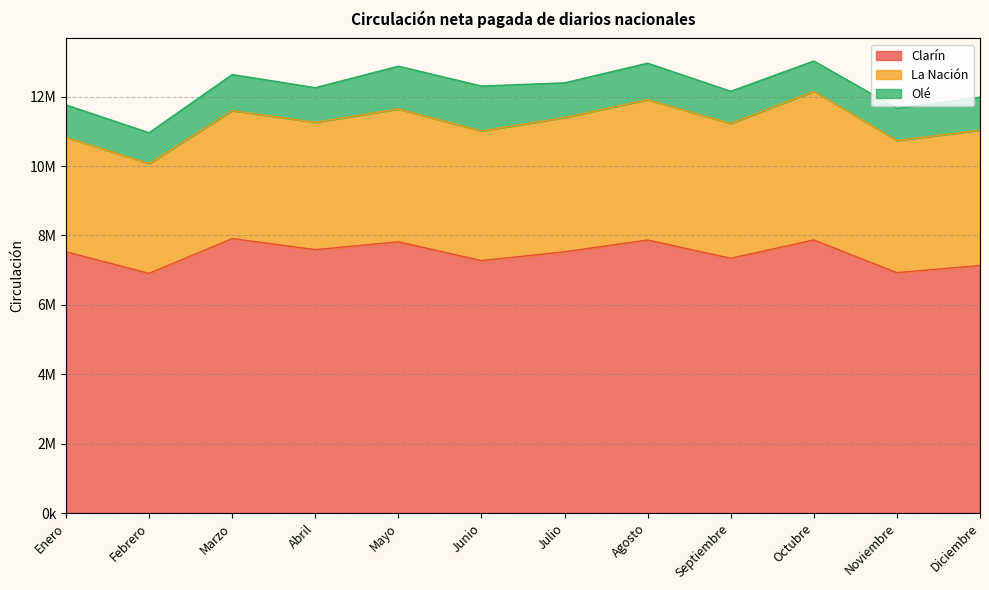

True or false: Olé and La Nación intersect in this chart.

False